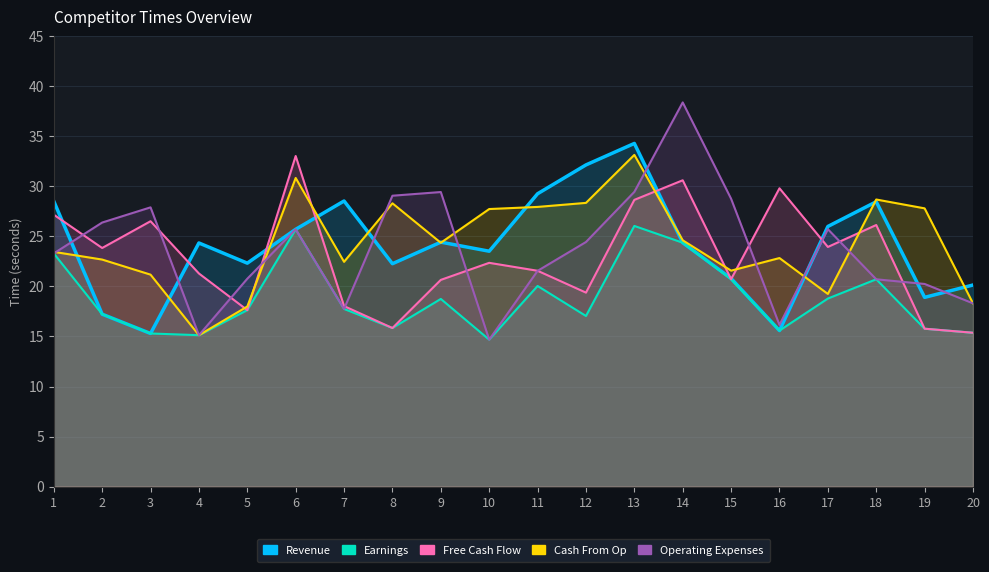

The Revenue series shows 5.5 at 4. True or false?

False